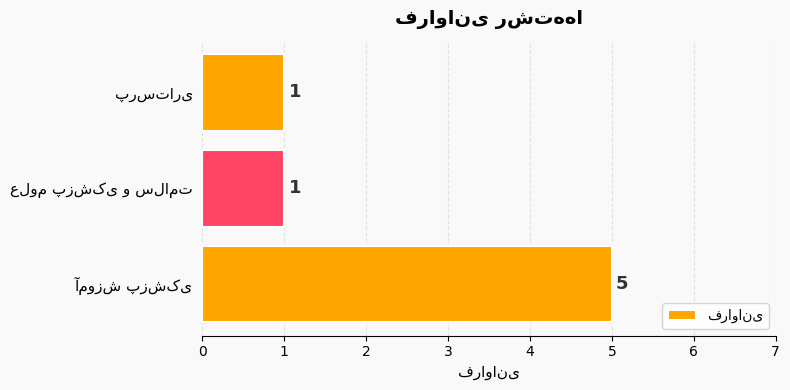

What is the difference between the maximum and minimum values?

4